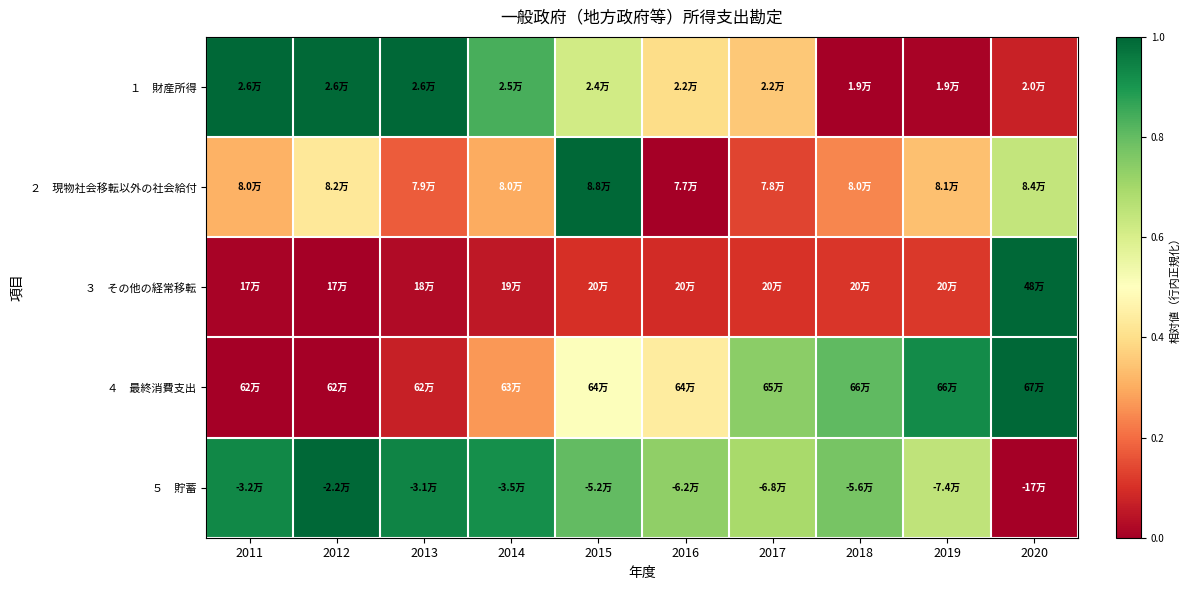

What is the total value across all series at 2012?

2.4